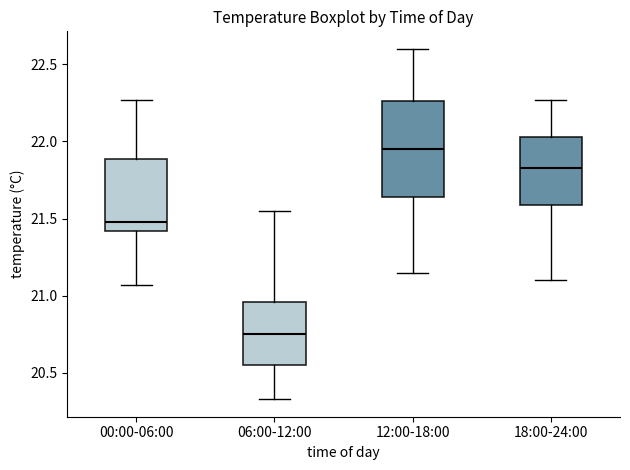

Reading left to right, transcribe this box plot: for each box, give where its median line is, the range the box spans, and where its two whiskers end, as read against the y-axis. The values are not printed on the chart, so give them approximately, as read against the axis.

00:00-06:00: median 21.50, box 21.40 to 21.90, whiskers 21.05 to 22.25
06:00-12:00: median 20.75, box 20.55 to 20.95, whiskers 20.35 to 21.55
12:00-18:00: median 21.95, box 21.65 to 22.25, whiskers 21.15 to 22.60
18:00-24:00: median 21.85, box 21.60 to 22.05, whiskers 21.10 to 22.25